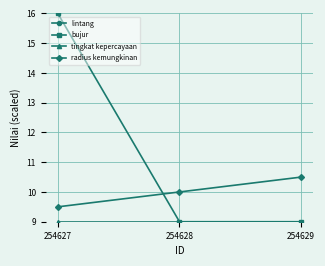

How many data points in radius kemungkinan are above 10?

1